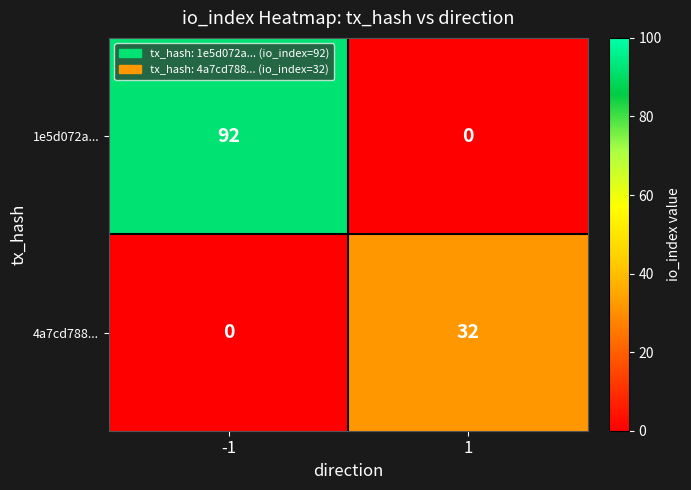

Is the value of 1e5d072a... at -1 greater than the value of 4a7cd788... at 1?

Yes